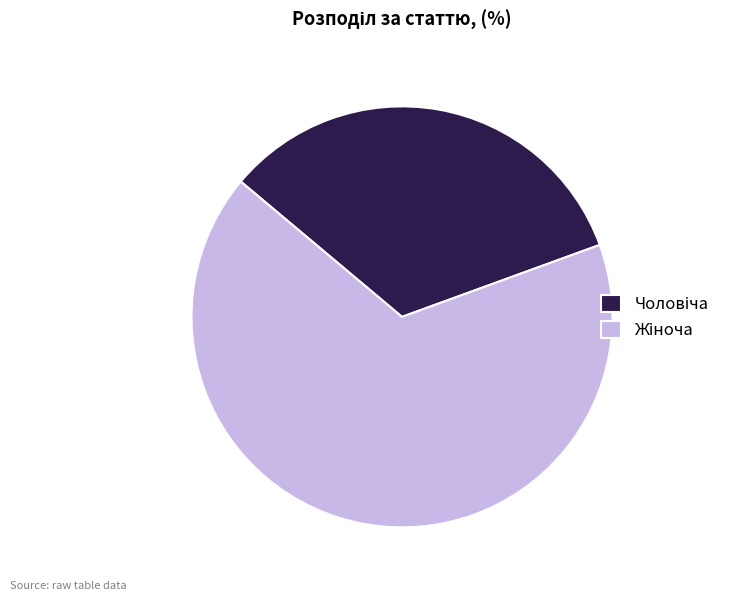

Is there any slice that represents more than half of the pie?

Yes